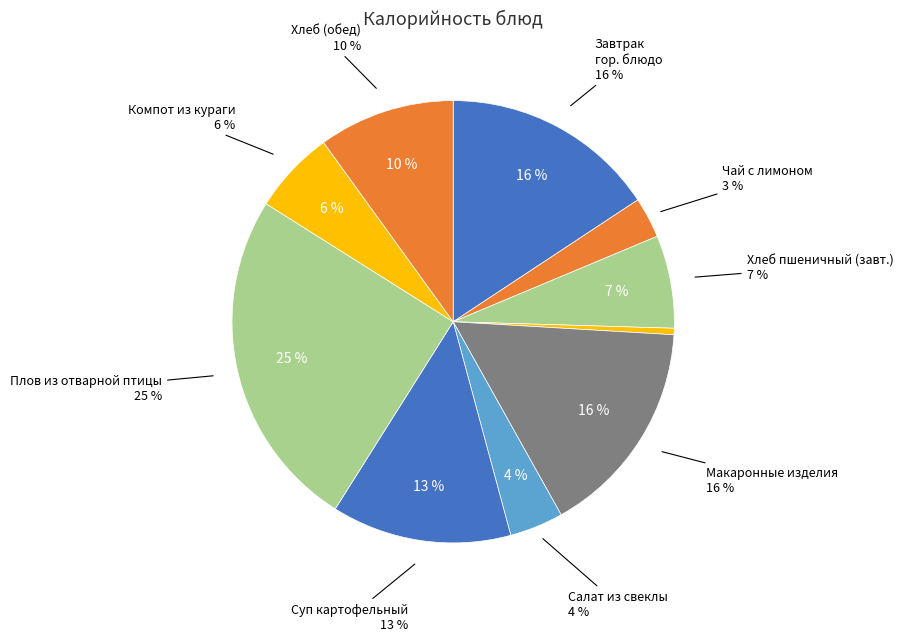

Is it true that Овощи натуральные соленые is 1% of the pie?

False